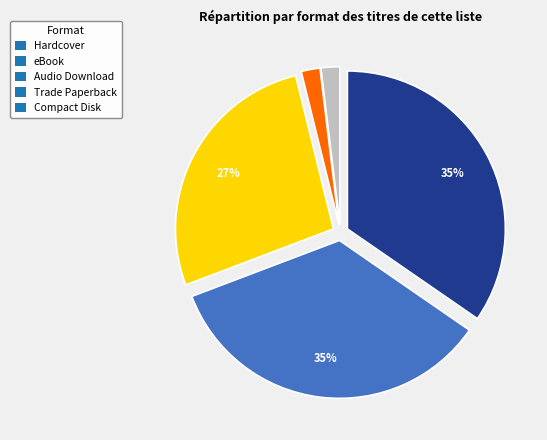

To the nearest percent, what percentage of the pie is Trade Paperback?

2%